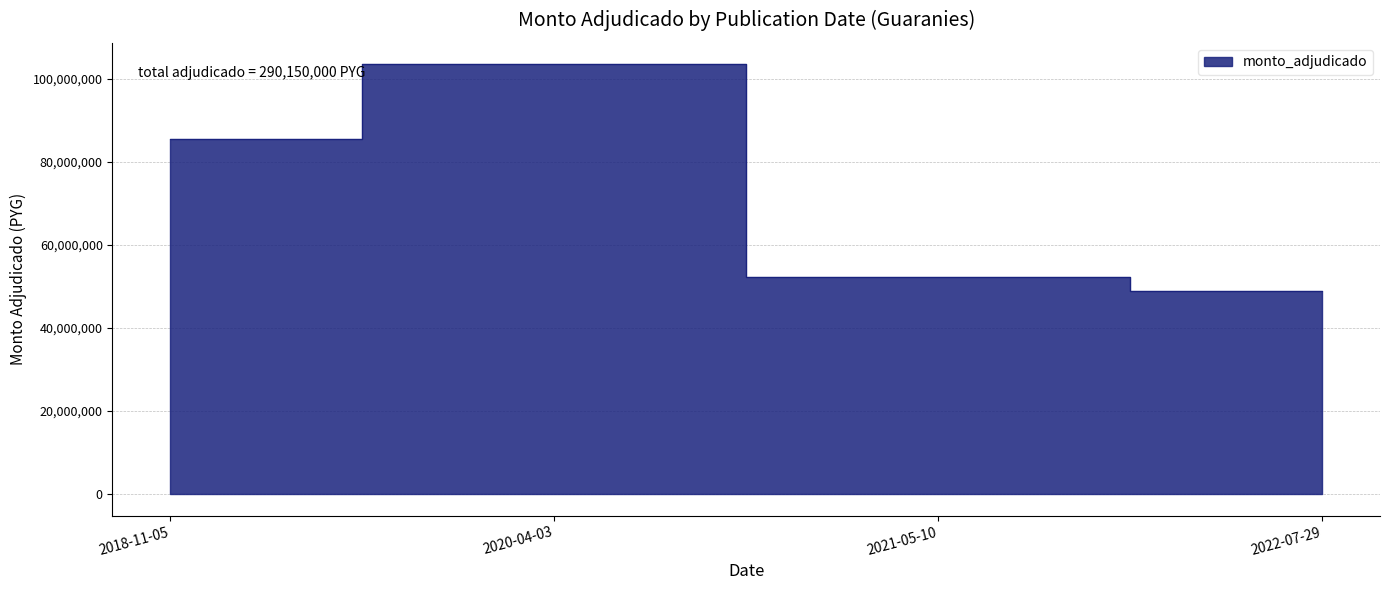

Which label corresponds to the smallest value in the chart?

2022-07-29